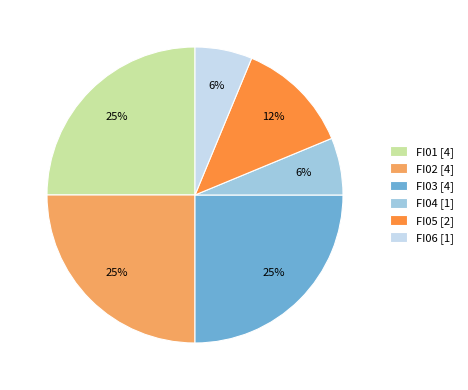

To the nearest percent, what is the difference between the largest and smallest slice percentages?

19%